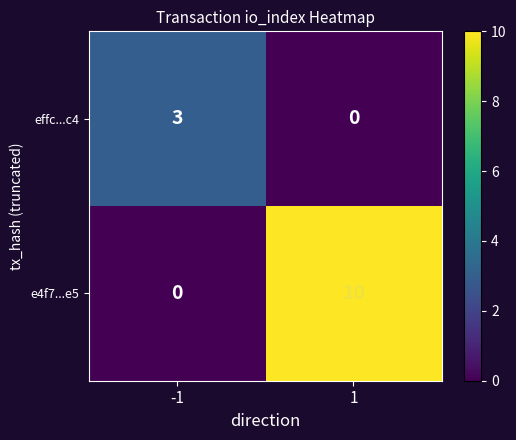

Reading right to left, list all the values displayed in this chart.

effc...c4: 0	3
e4f7...e5: 10	0